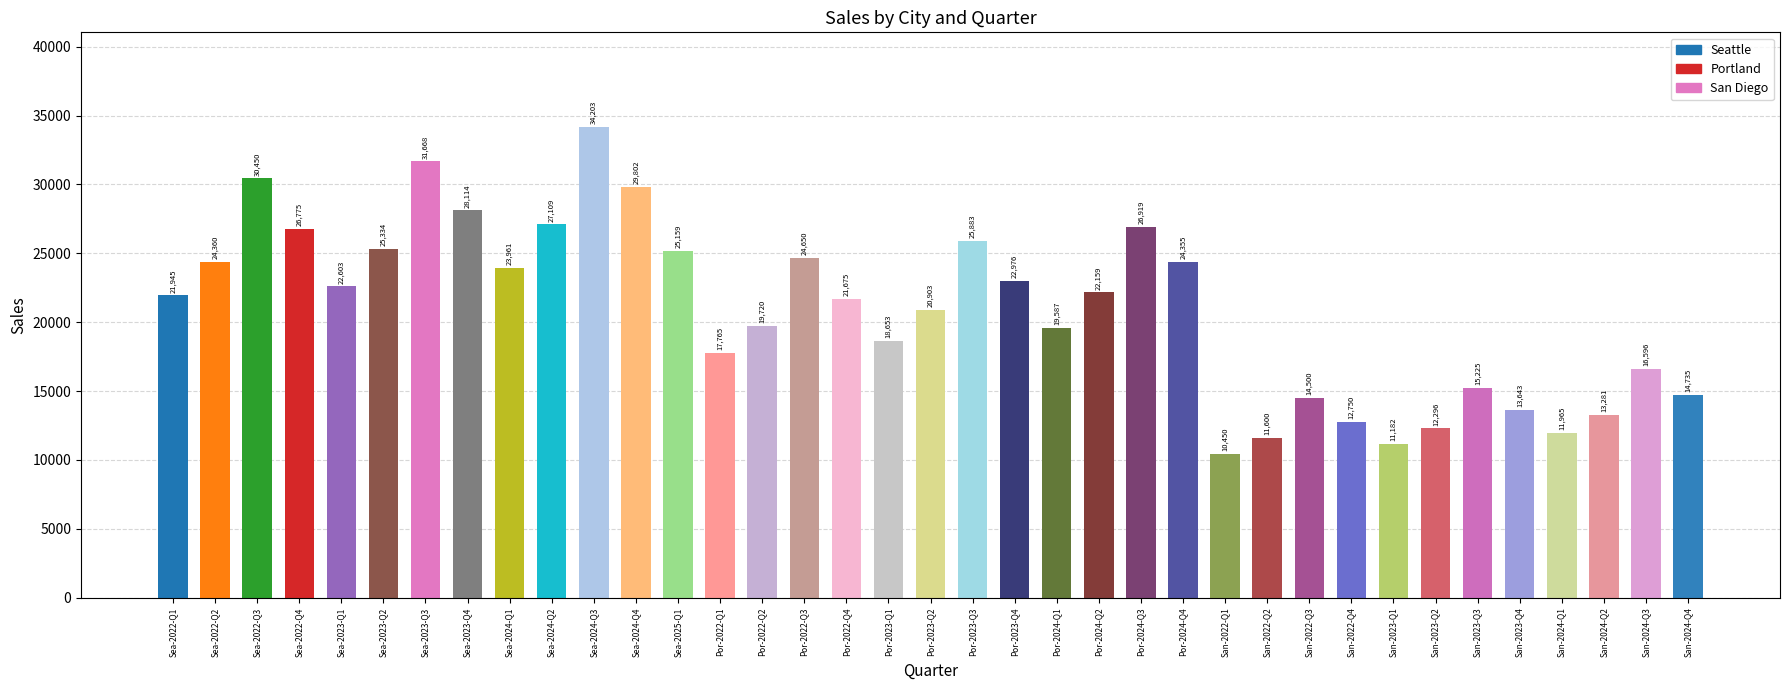

Which category has the highest value across all series?

Sea-2024-Q3